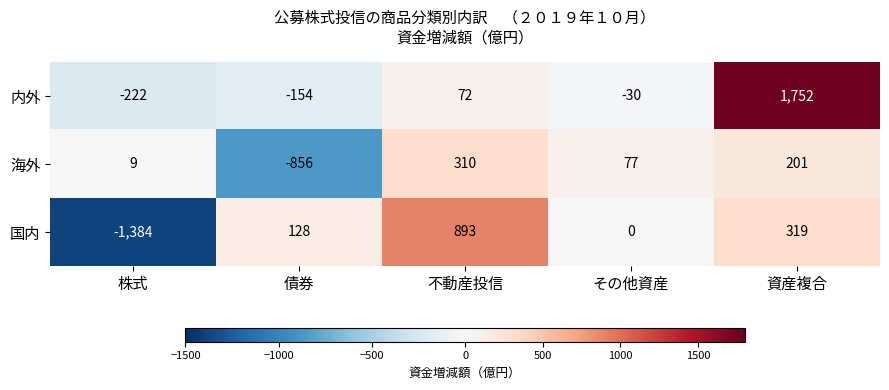

What is the sum of the 国内 values at その他資産 and 資産複合?

319